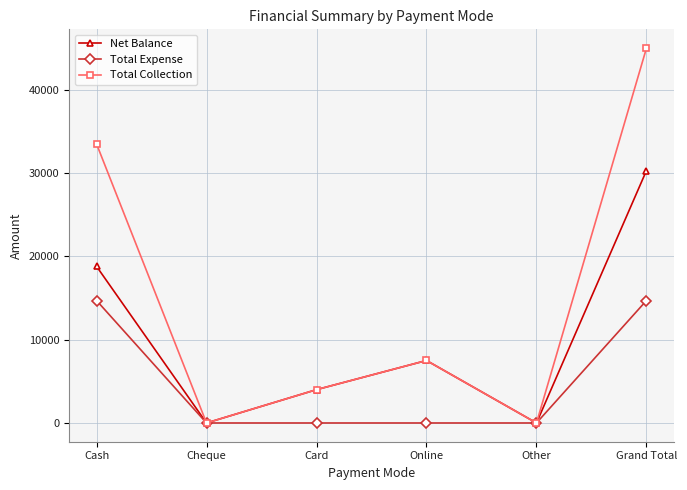

True or false: Net Balance has more than 2 points higher than both neighbors.

False